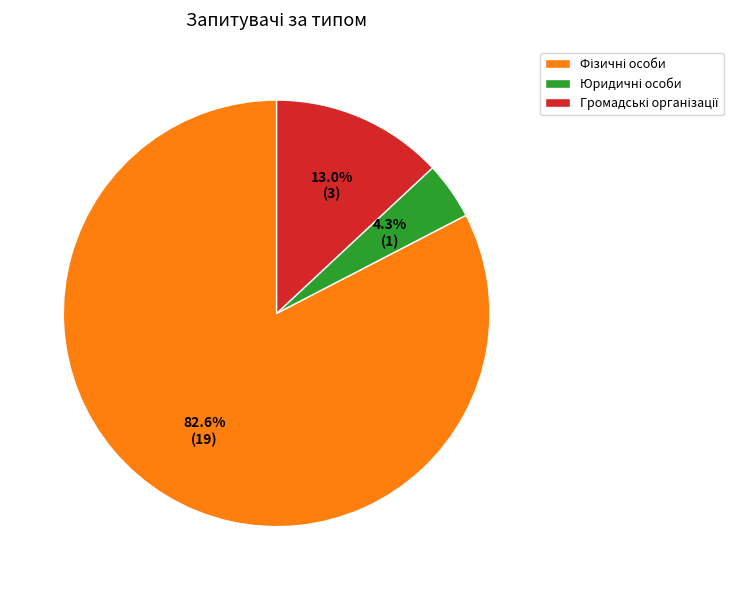

How many slices are in this pie chart?

3